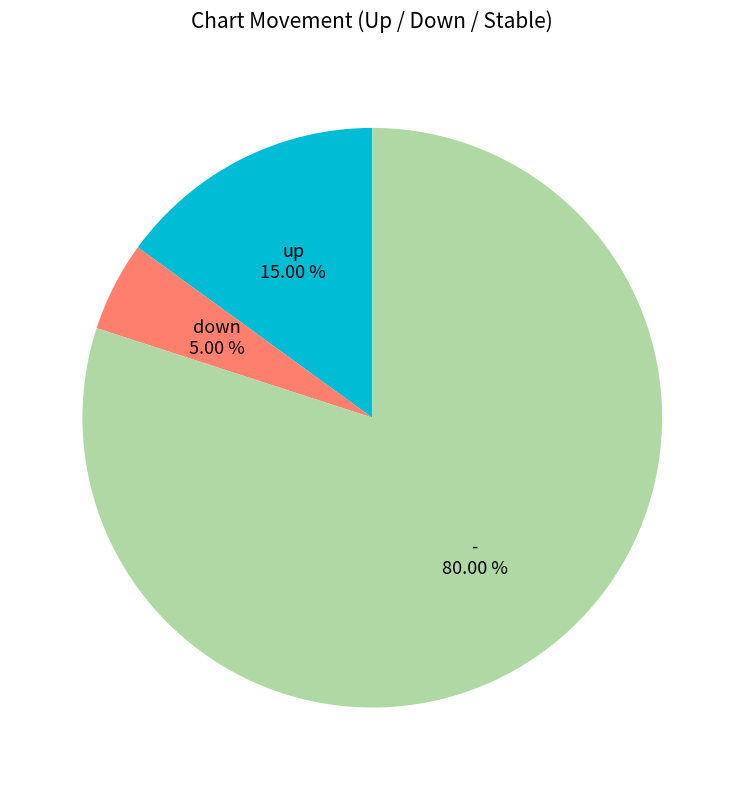

To the nearest percent, what is the difference between the largest and smallest slice percentages?

75%